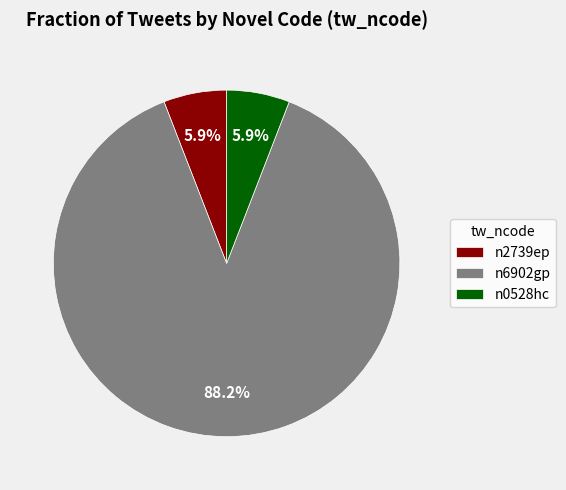

Approximately how many times larger is the value at n2739ep compared to n0528hc?

1.0